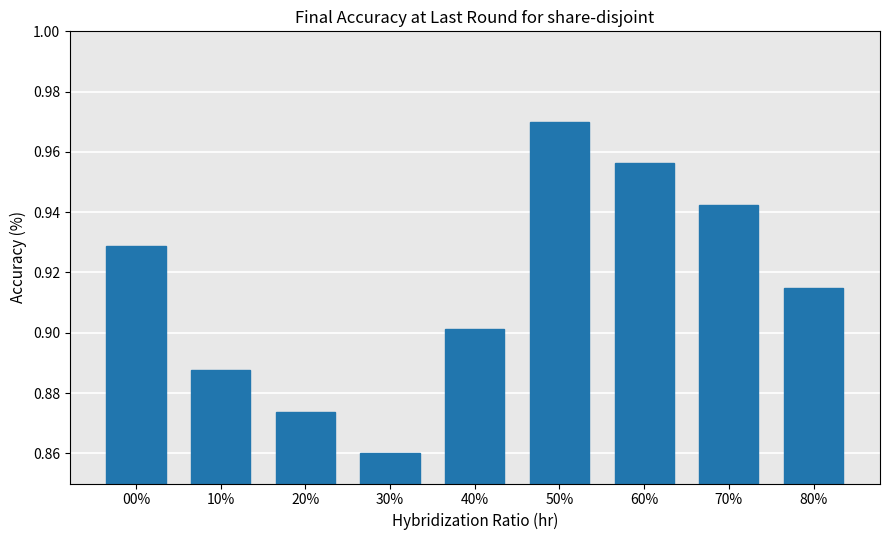

The chart shows a value of 0.9 at 30%. True or false?

True